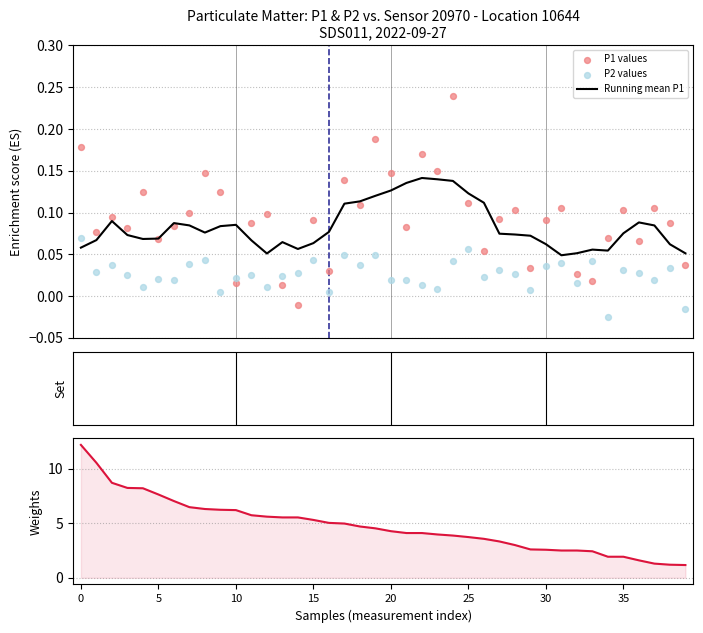

Which series contains the lowest Y value?

P2 values